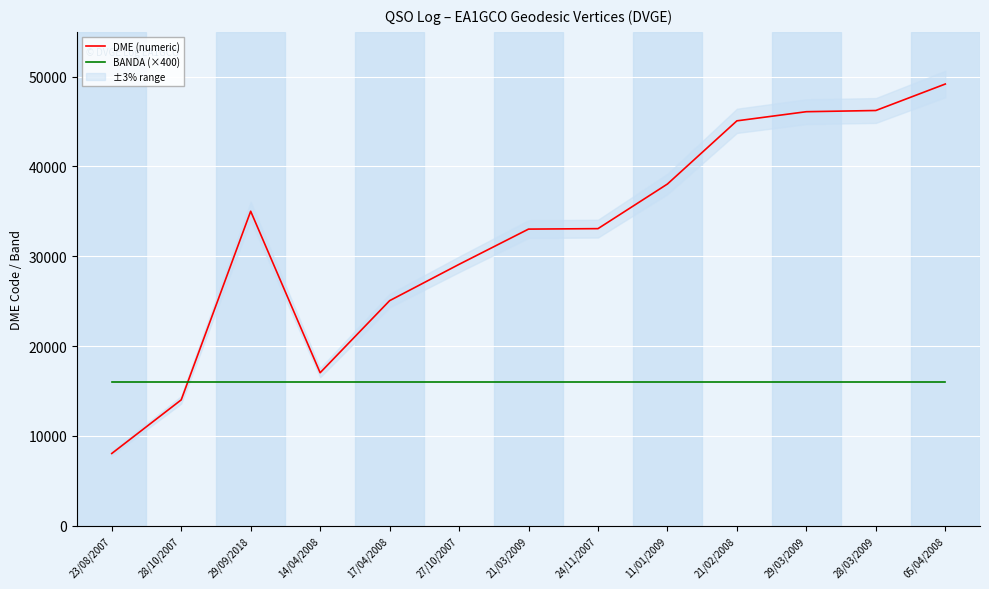

What is the label of the 5th point from the left?

17/04/2008